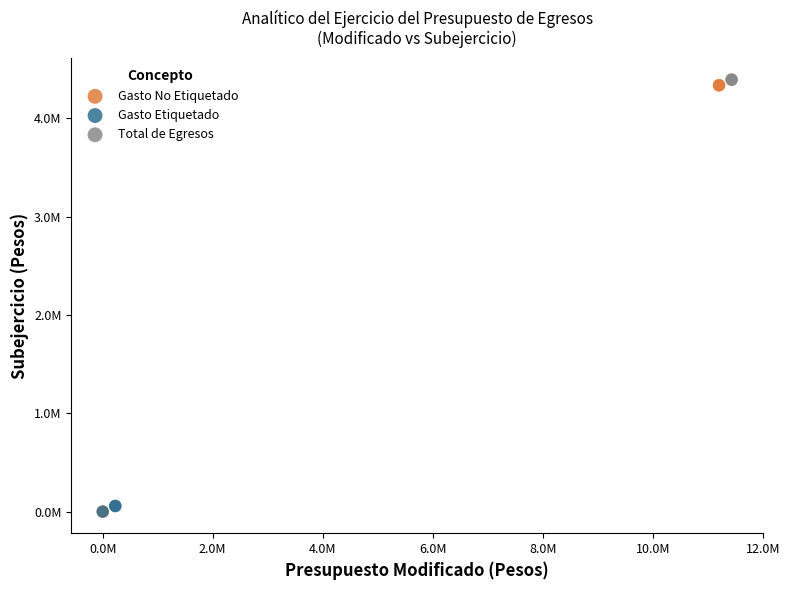

What are all the series names shown in the legend?

Gasto No Etiquetado, Gasto Etiquetado, Total de Egresos